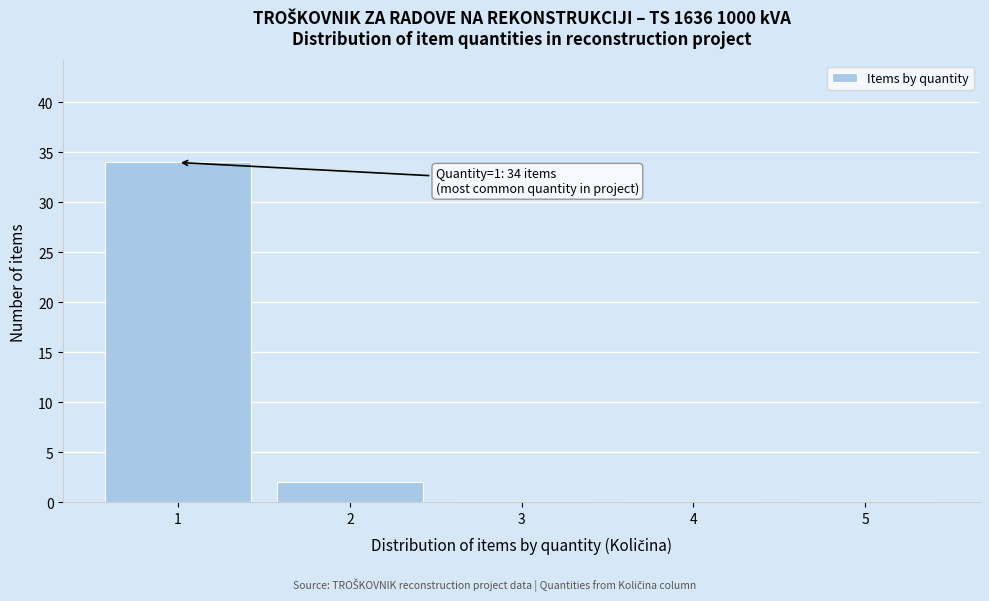

Over which range of the x-axis is the bar tallest?

0.5 to 1.5